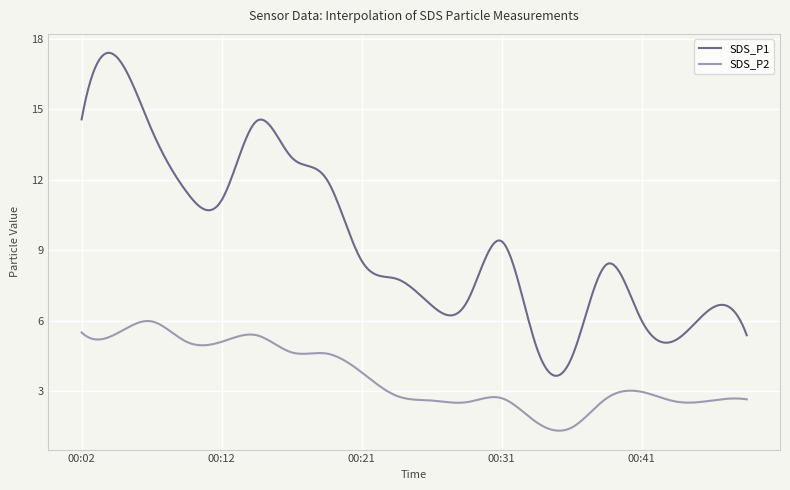

Which series has the largest range (max minus min)?

SDS_P1